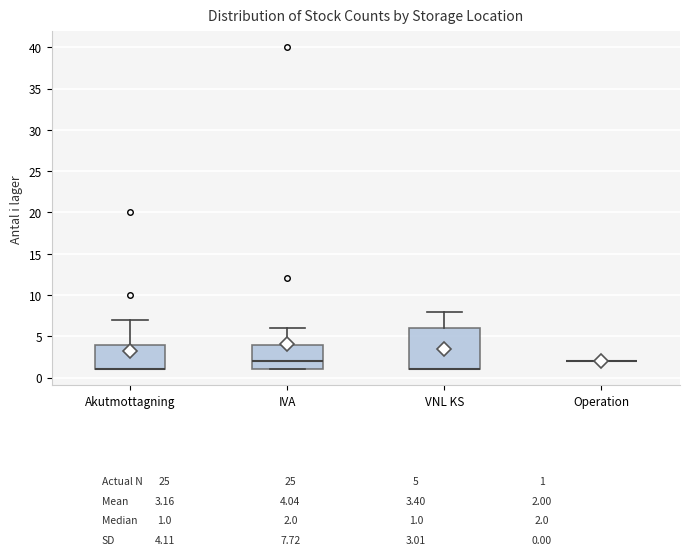

Where is the upper edge of the box for Akutmottagning on the y-axis? The values are not printed on the chart, so give them approximately, as read against the axis.

4